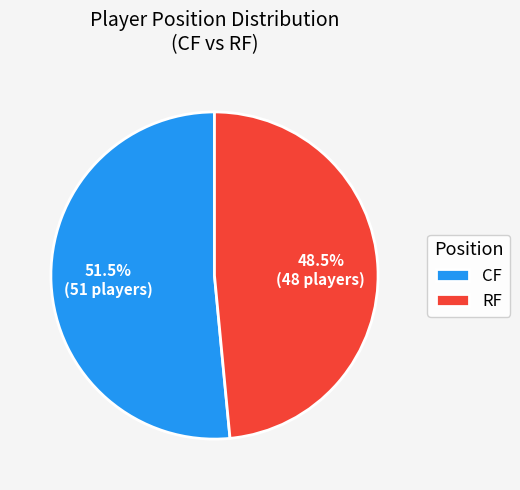

Rank the categories by value from lowest to highest.

RF, CF